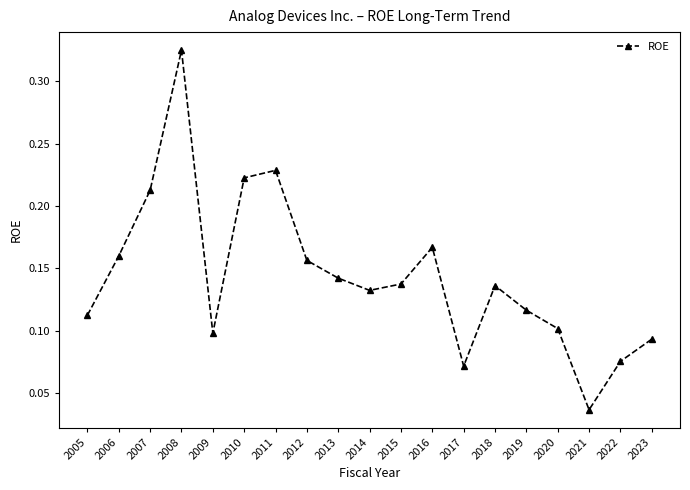

True or false: there are more than 2 points higher than both neighbors.

True